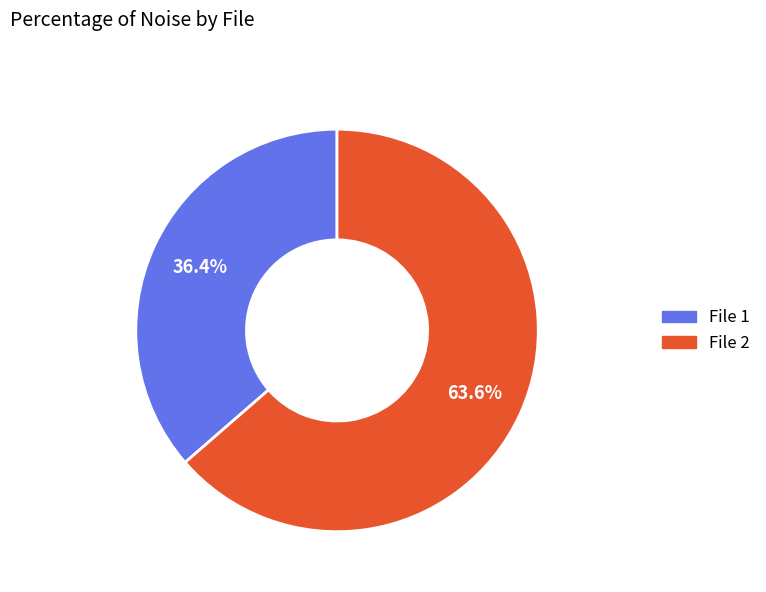

Between File 2 and File 1, which is larger?

File 2